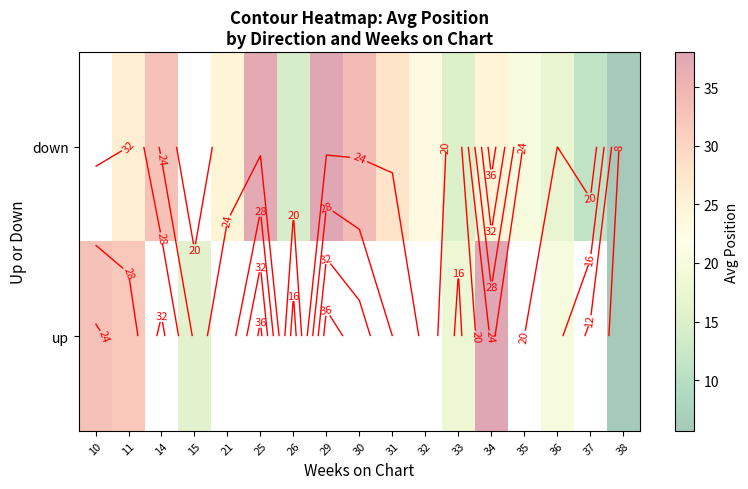

List the series in order of their peak value, highest first.

down, up